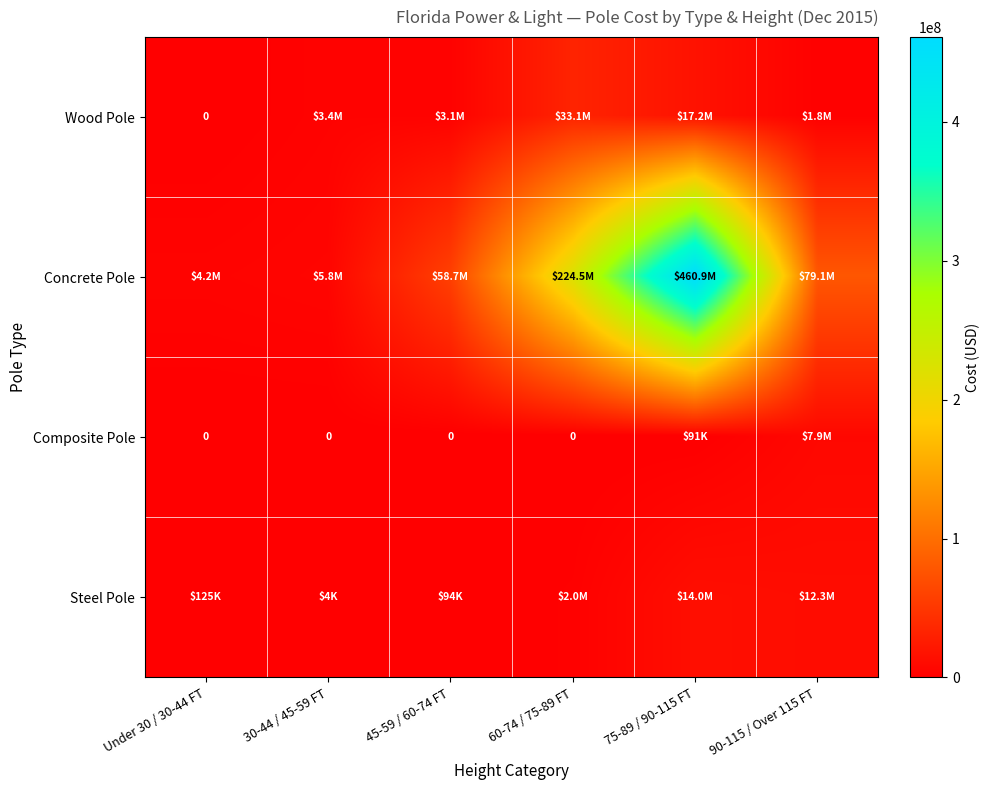

The Wood Pole series shows 0.0 at Under 30 / 30-44 FT. True or false?

True